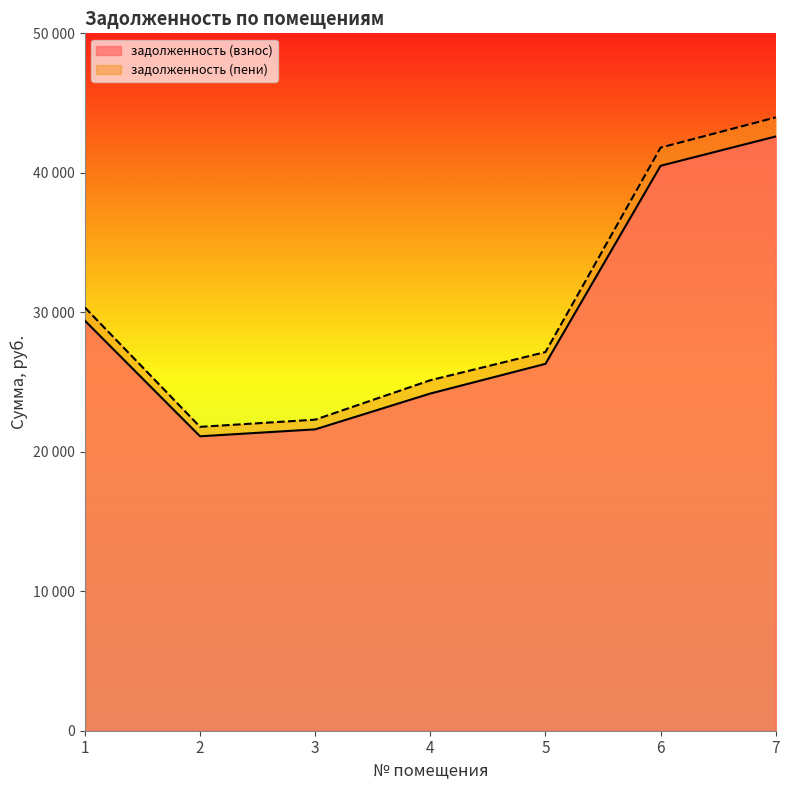

Where is the first local minimum for задолженность (пени)?

2